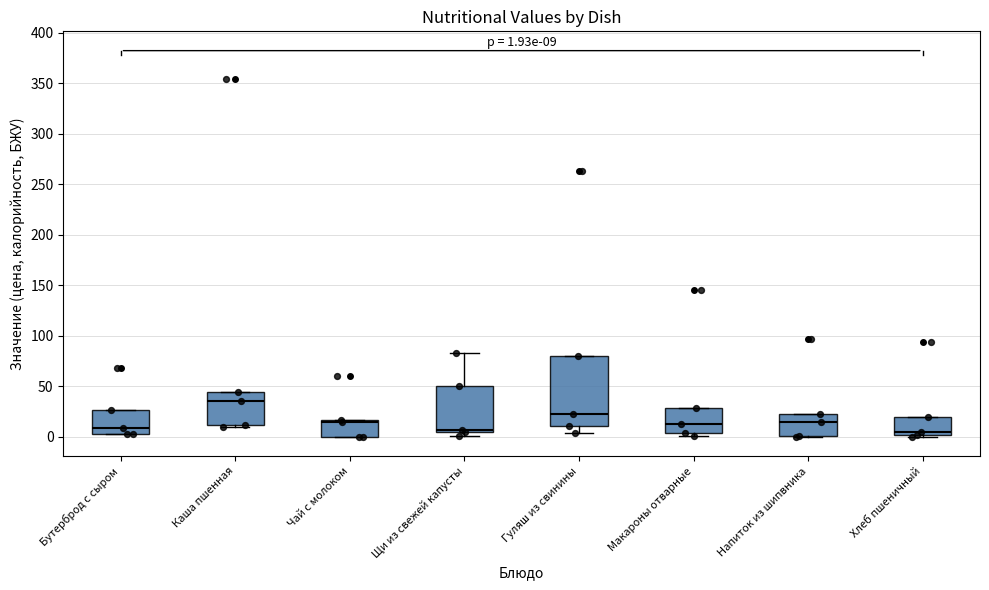

Which box is the tallest, from its lower edge to its upper edge?

Гуляш из свинины